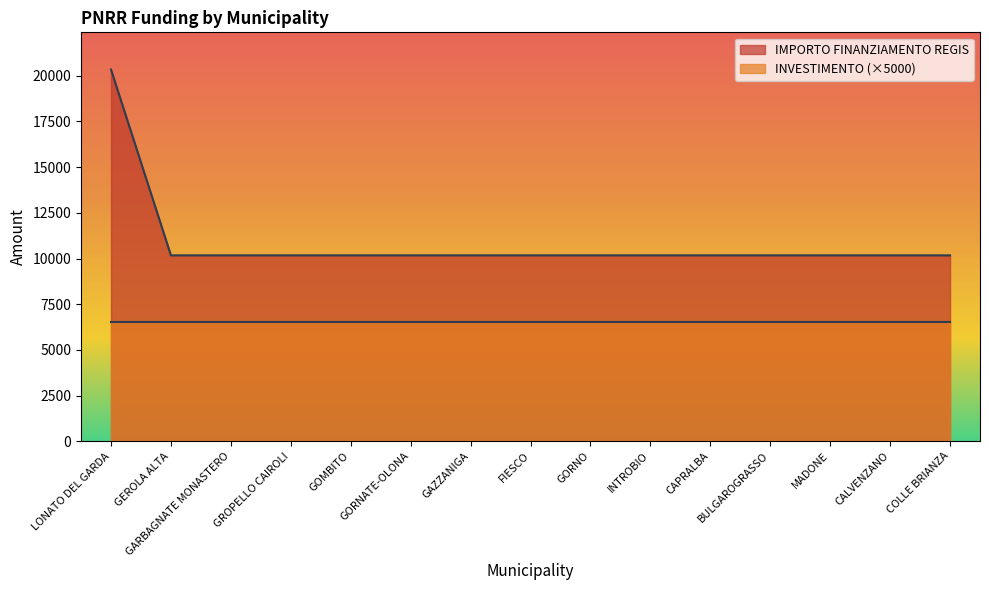

How many series are shown in this chart?

2